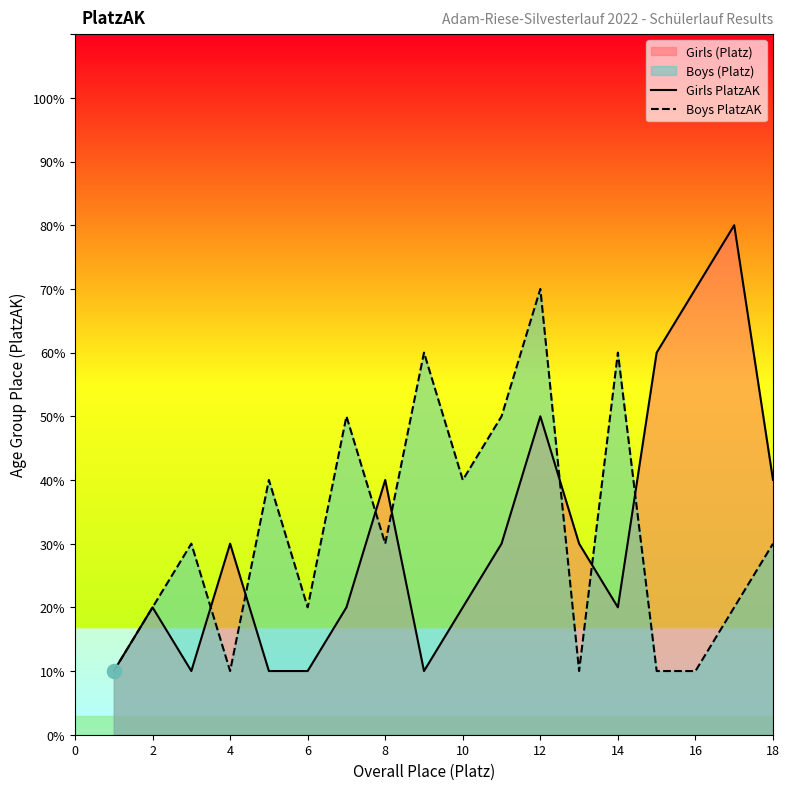

Reading left to right, list all the values displayed in this chart.

Girls PlatzAK: 1	2	1	3	1	1	2	4	1	2	3	5	3	2	6	7	8	4
Boys PlatzAK: 1	2	3	1	4	2	5	3	6	4	5	7	1	6	1	1	2	3